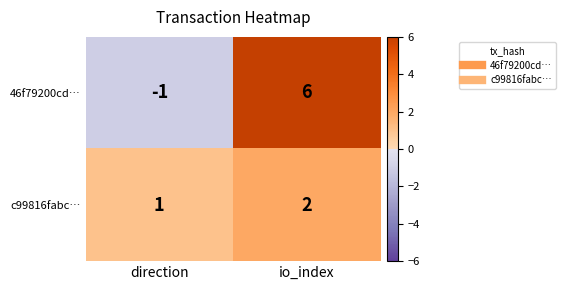

Between direction and io_index, which series saw the biggest shift?

46f79200cd…